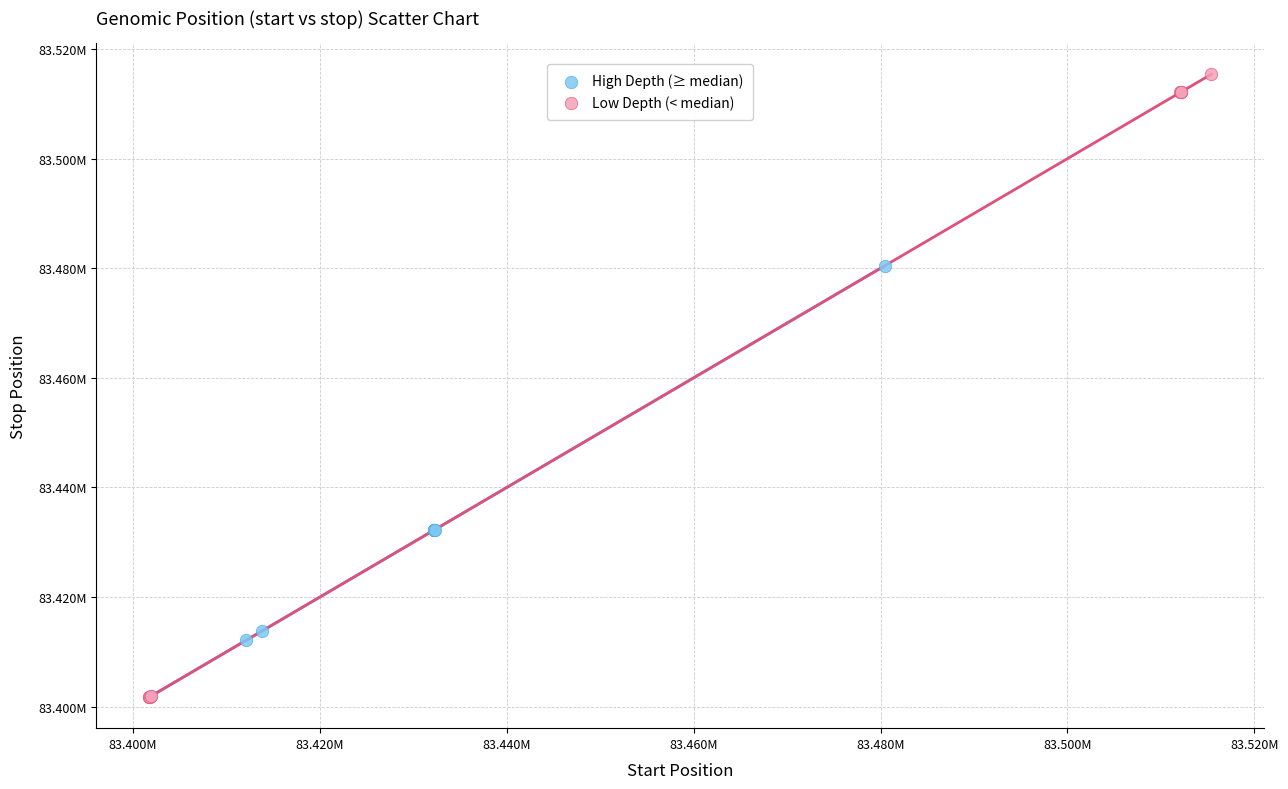

Which series reaches the maximum Y coordinate?

Low Depth (< median)